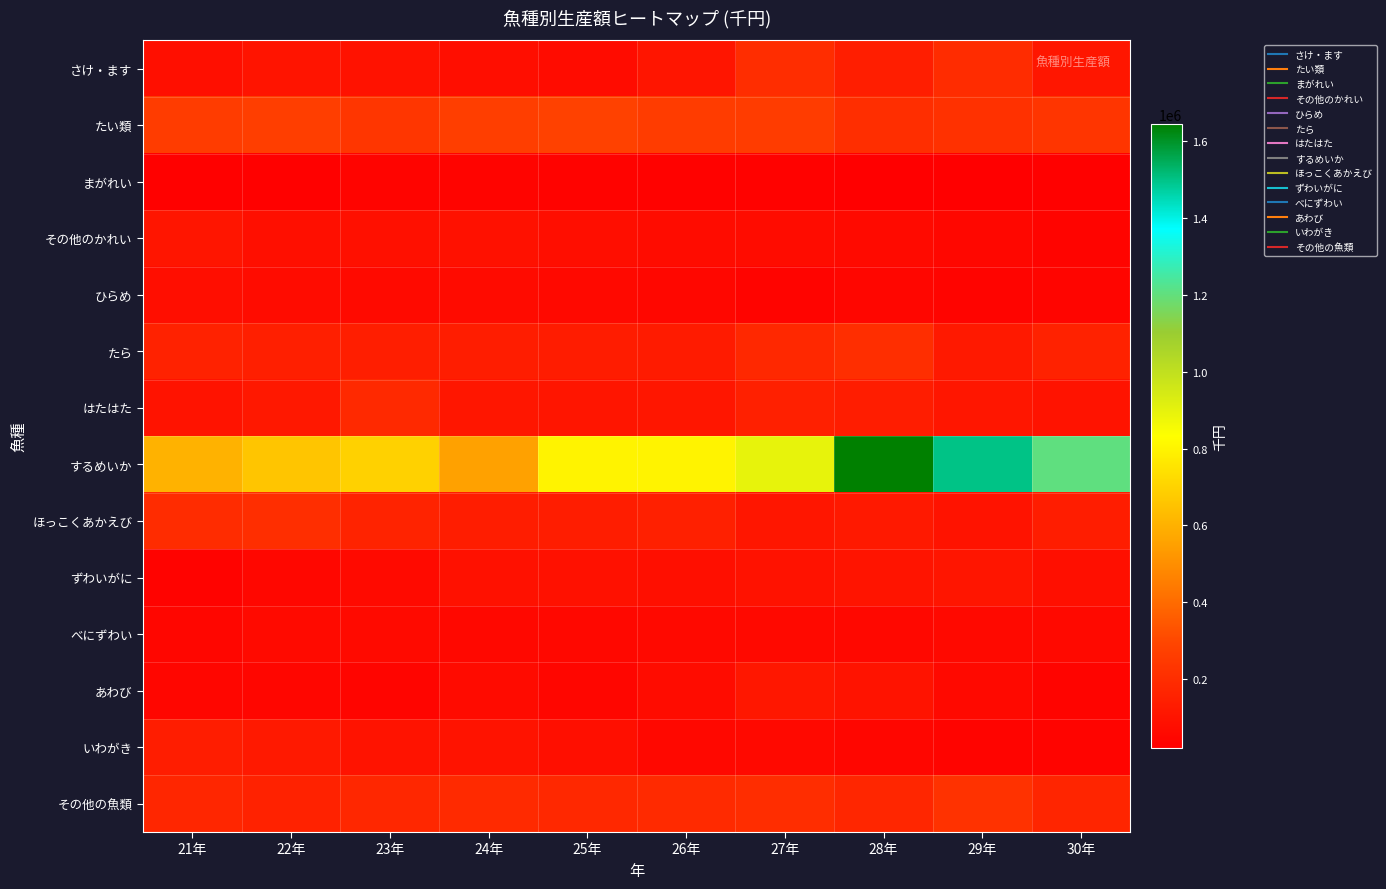

Which series has the widest spread of values?

するめいか